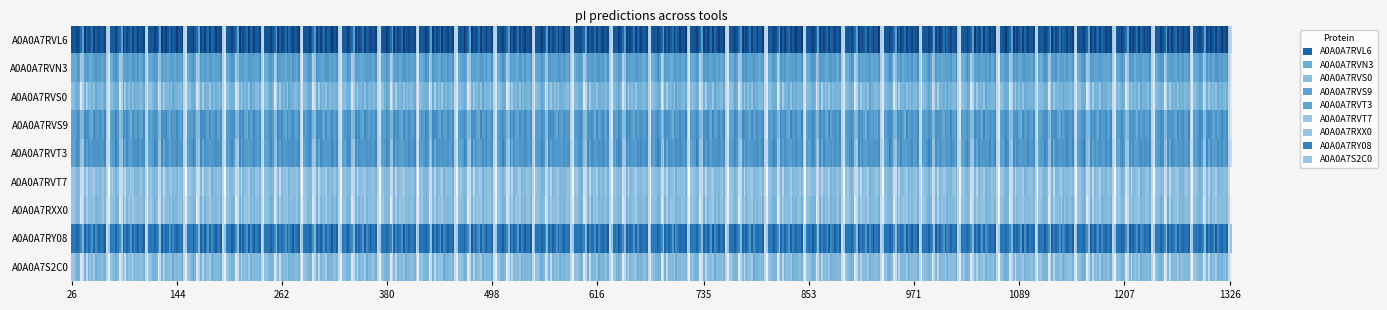

At how many categories does at least one series exceed 11?

18